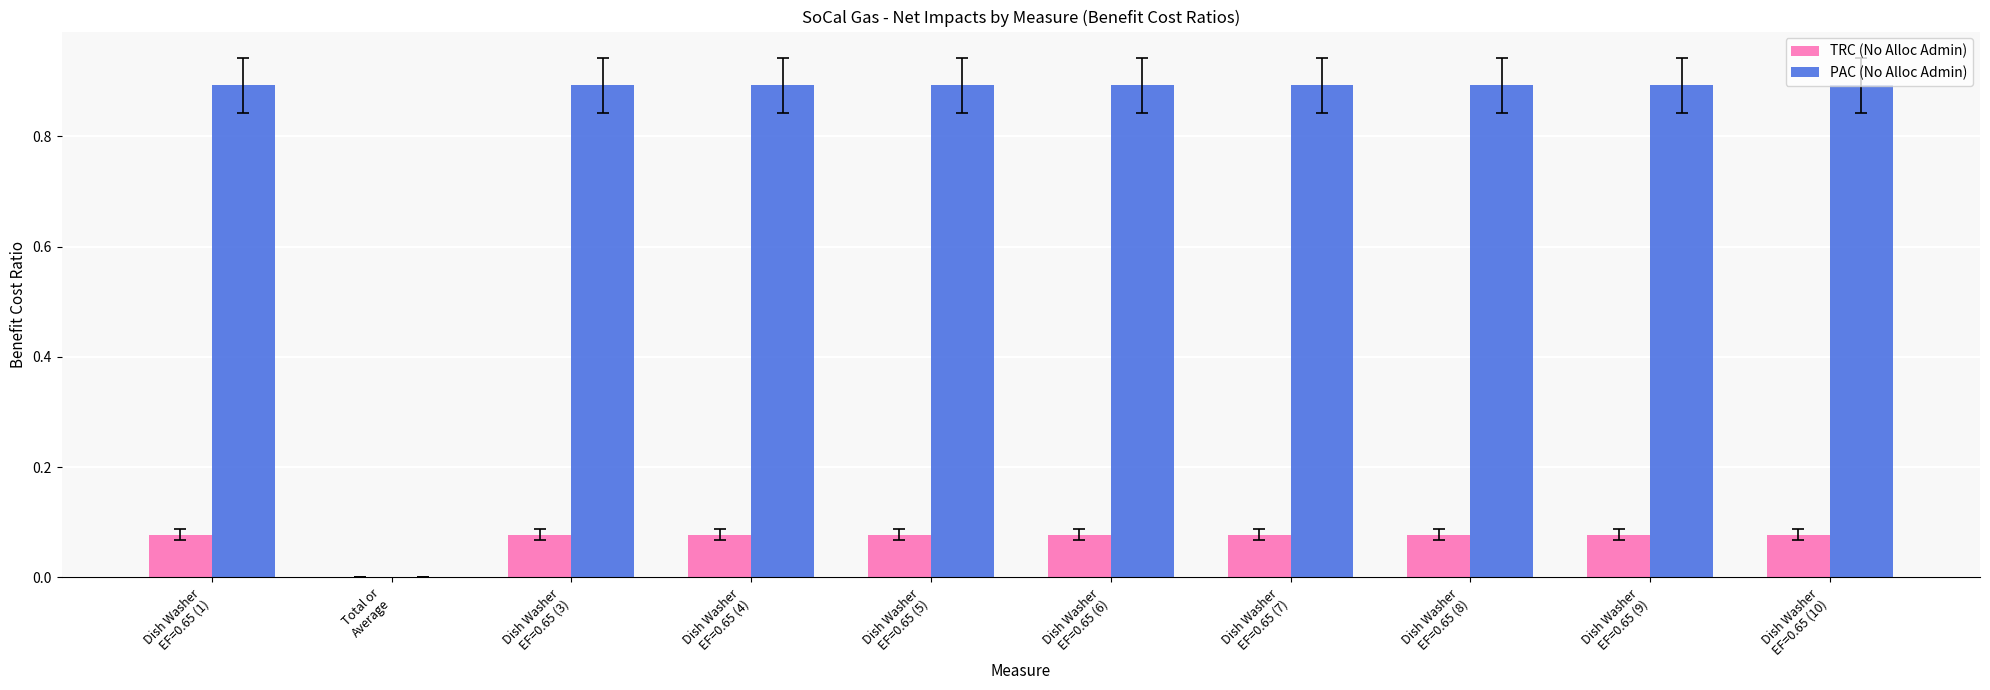

What is the maximum value shown in the chart?

0.9